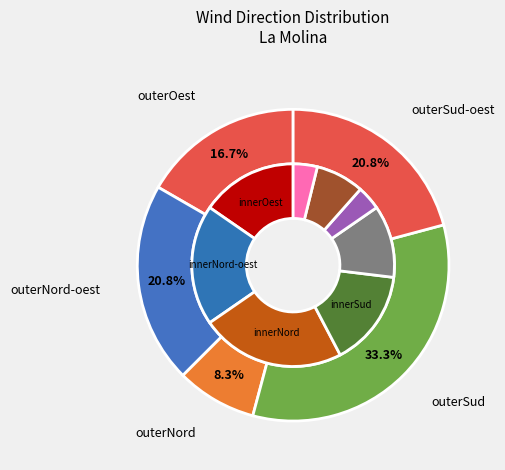

Is Oest the majority of the pie?

No